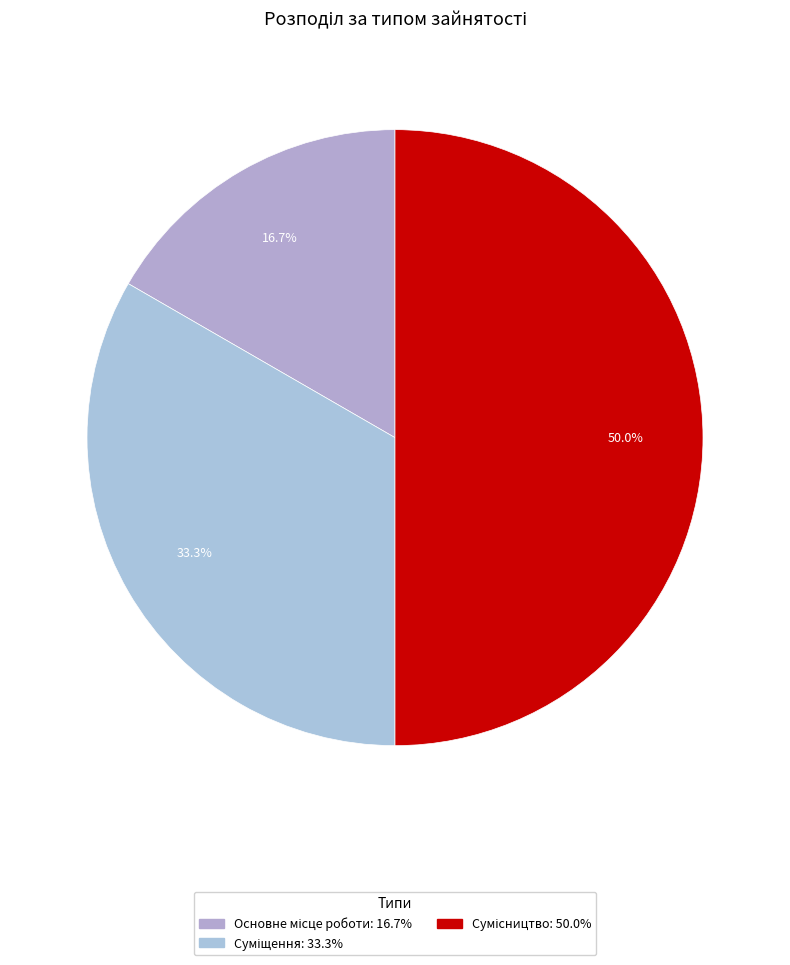

How much of the chart is everything except Суміщення?

66.7%